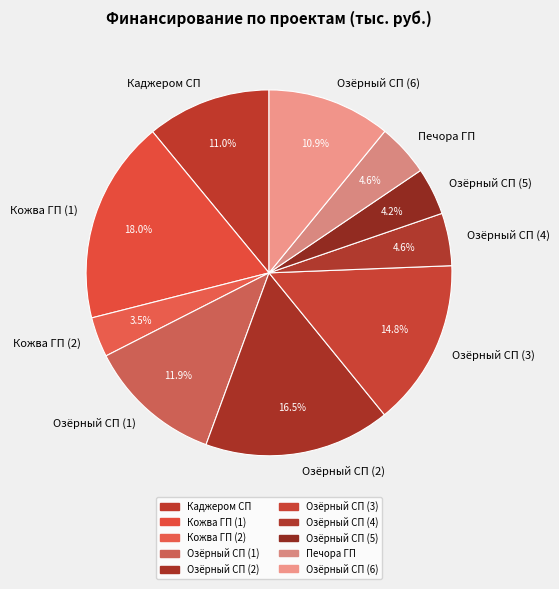

How many segments does this pie chart have?

10